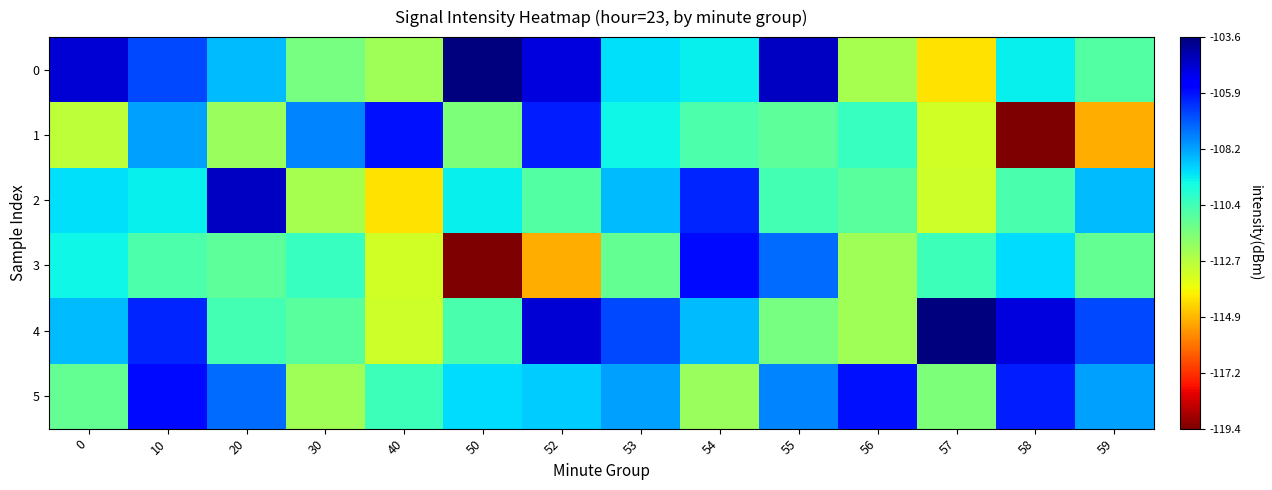

Which series has the largest total across all categories?

4